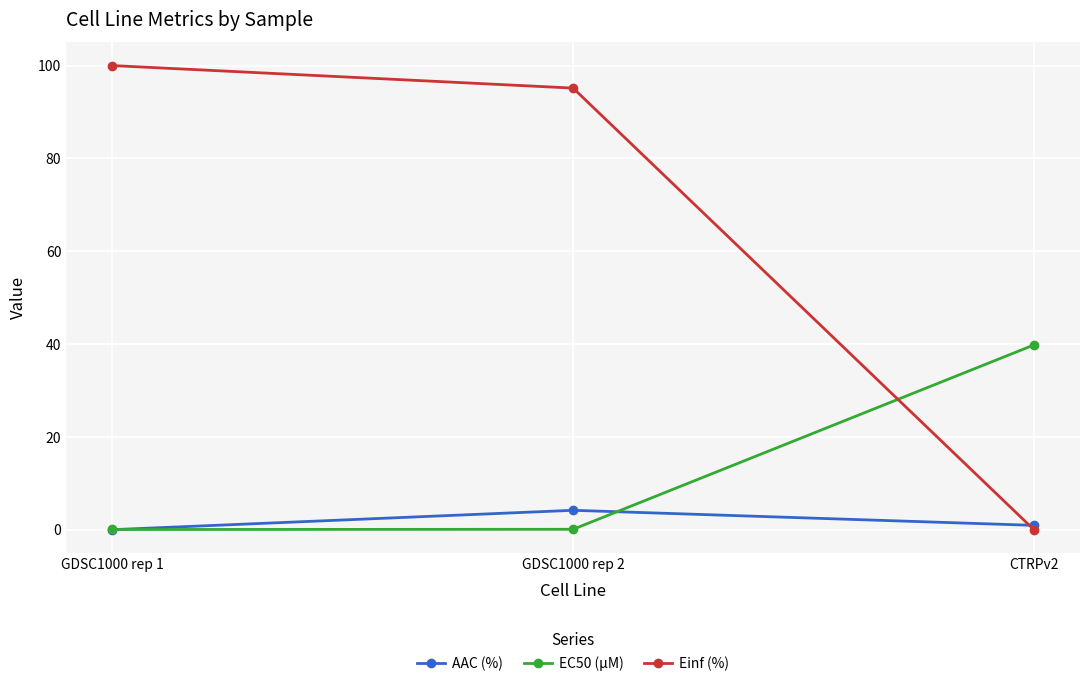

What is the average value of the AAC (%) series?

1.7